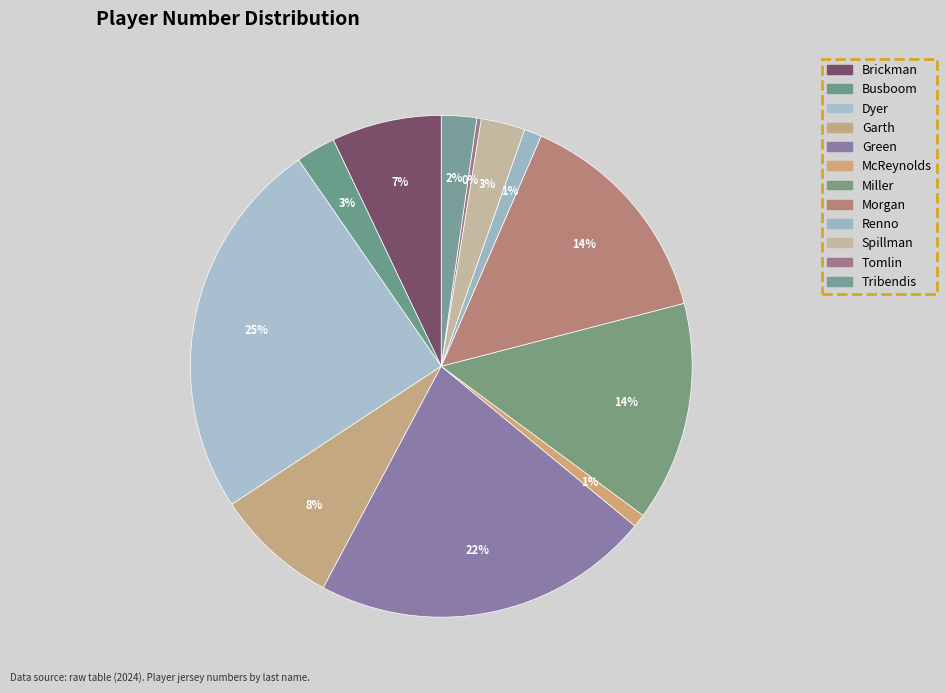

Does any single category account for the majority?

No